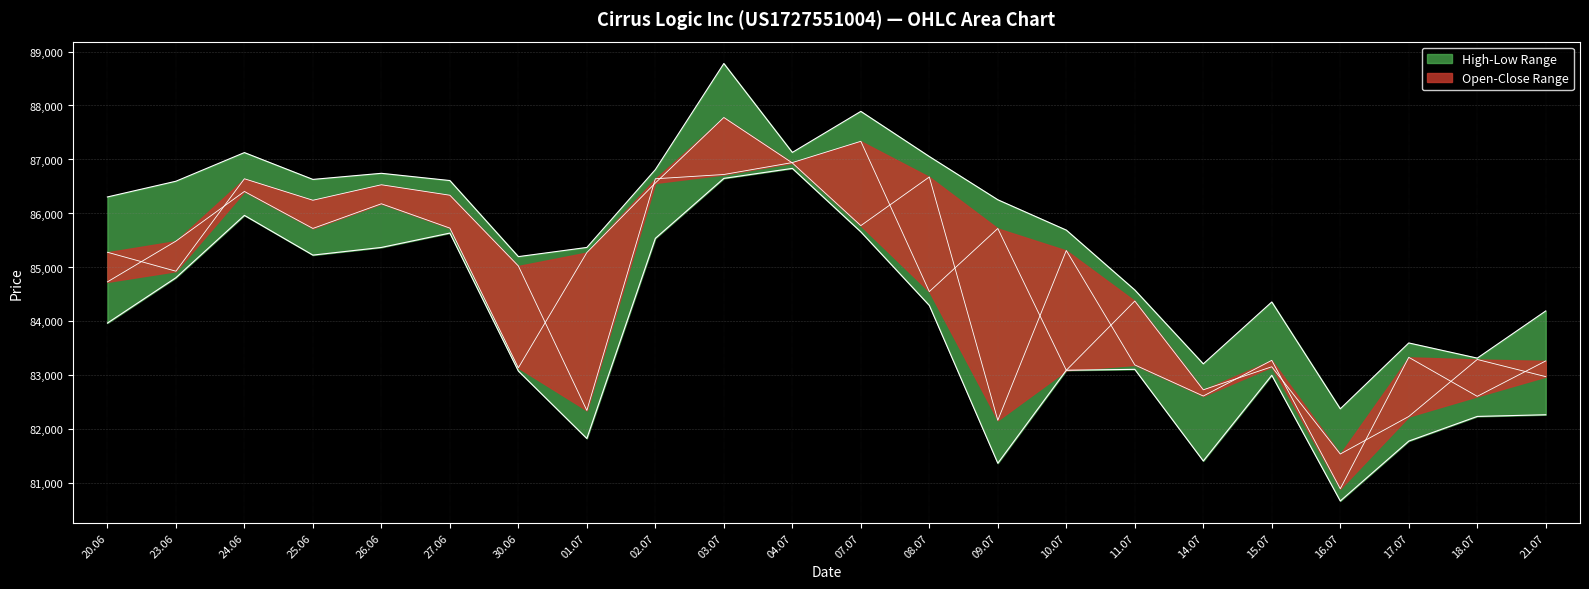

What is the label of the 10th point from the right?

08.07